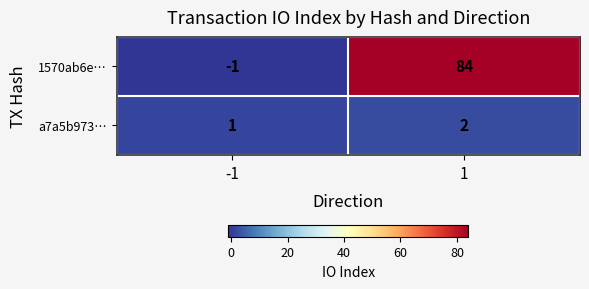

Reading left to right, extract all data points from this chart.

1570ab6e…: -1=-1	1=84
a7a5b973…: -1=1	1=2